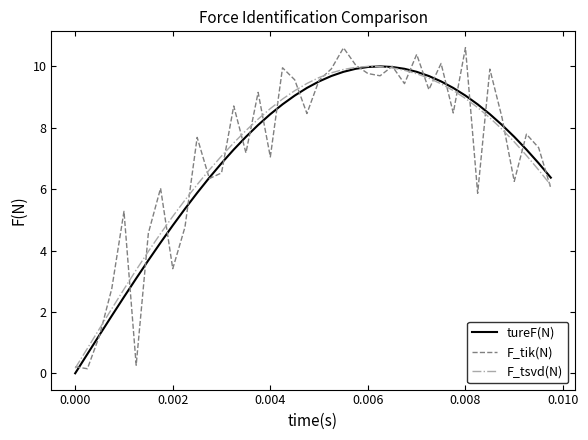

What is the highest value of the F_tsvd(N) series?

10.0